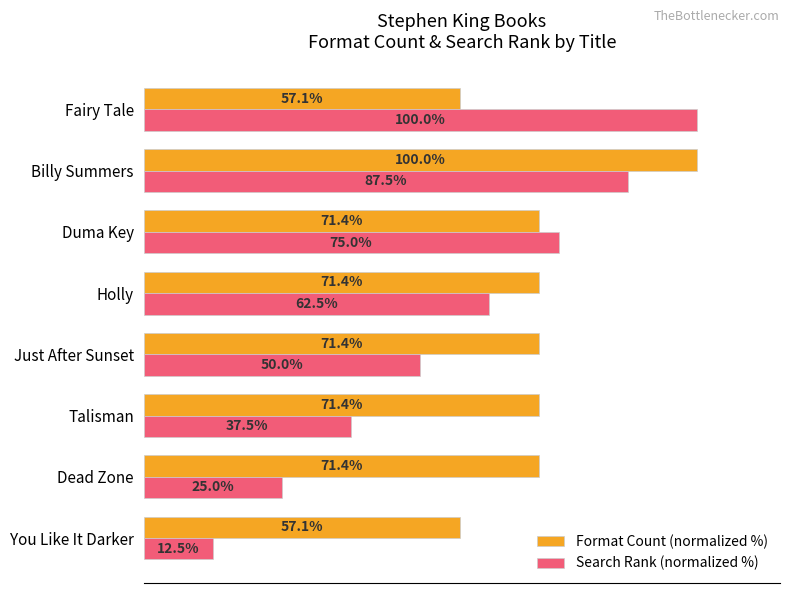

Which category has the lowest value in the Search Rank (normalized %) series?

You Like It Darker